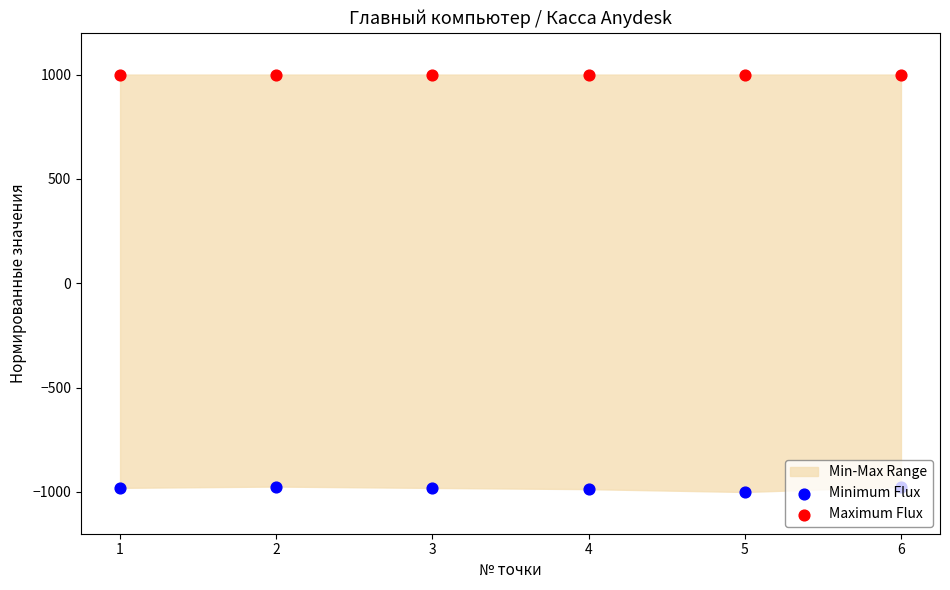

Which series has the largest total across all categories?

Maximum Flux